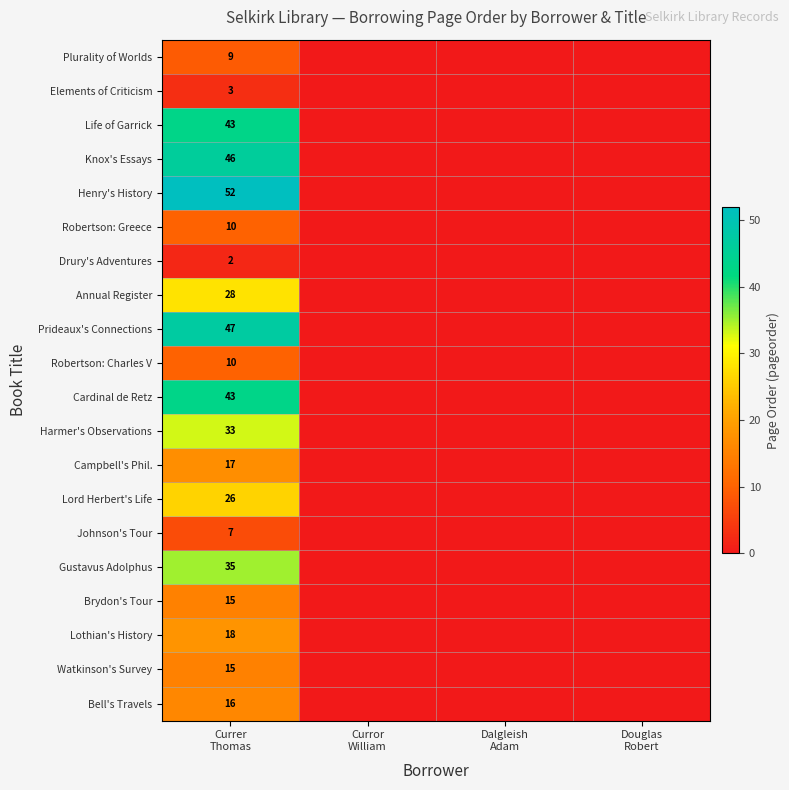

How many values in Brydon's Tour are above zero?

1